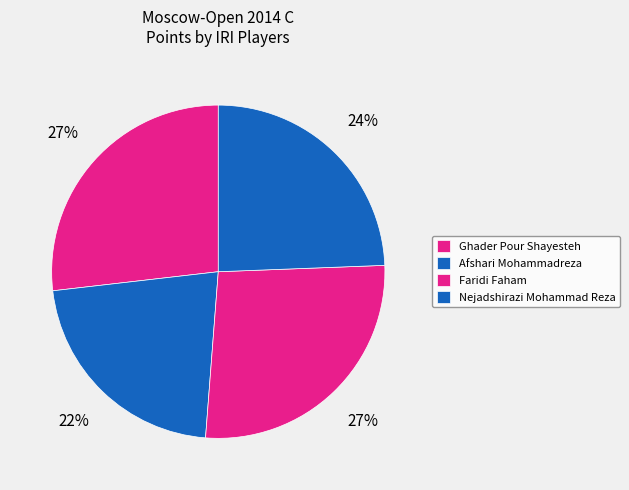

Is there any slice that represents more than half of the pie?

No